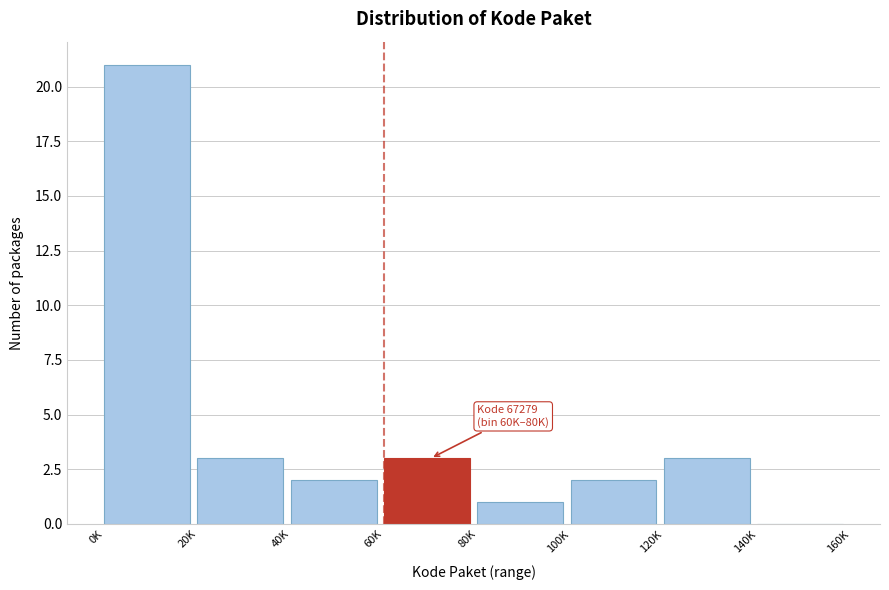

Reading right to left, transcribe all the data shown in this chart.

140K=0	120K=3	100K=2	80K=1	60K=3	40K=2	20K=3	0K=21